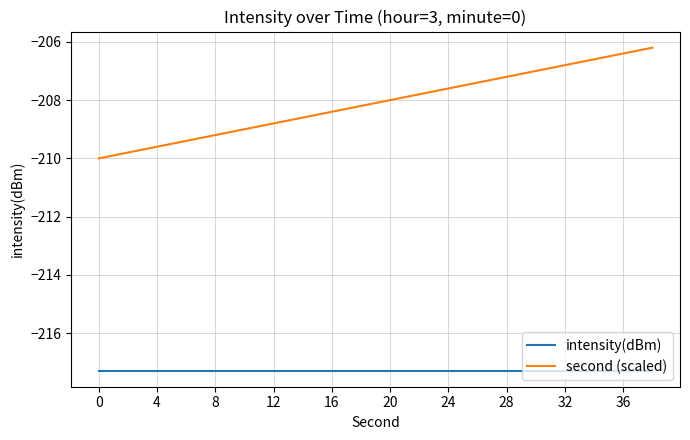

What is the minimum value shown in the chart?

-217.3